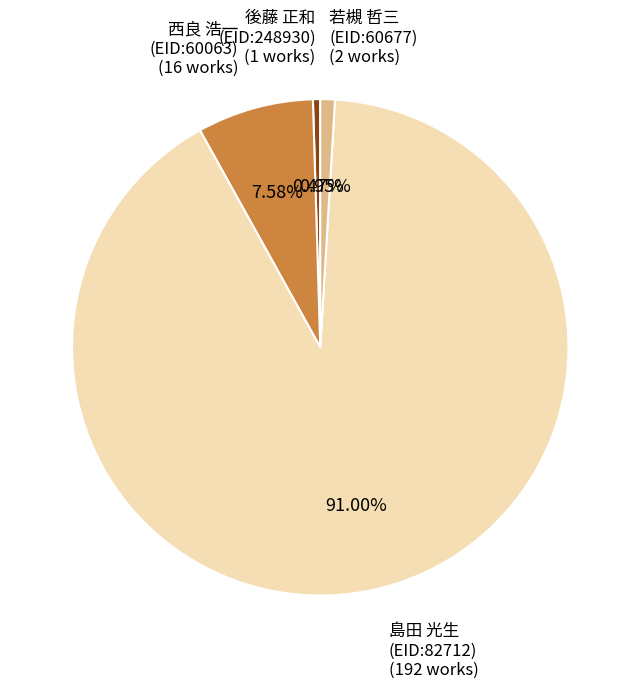

Between 島田 光生 (EID:82712) and 後藤 正和 (EID:248930), which is larger?

島田 光生 (EID:82712)